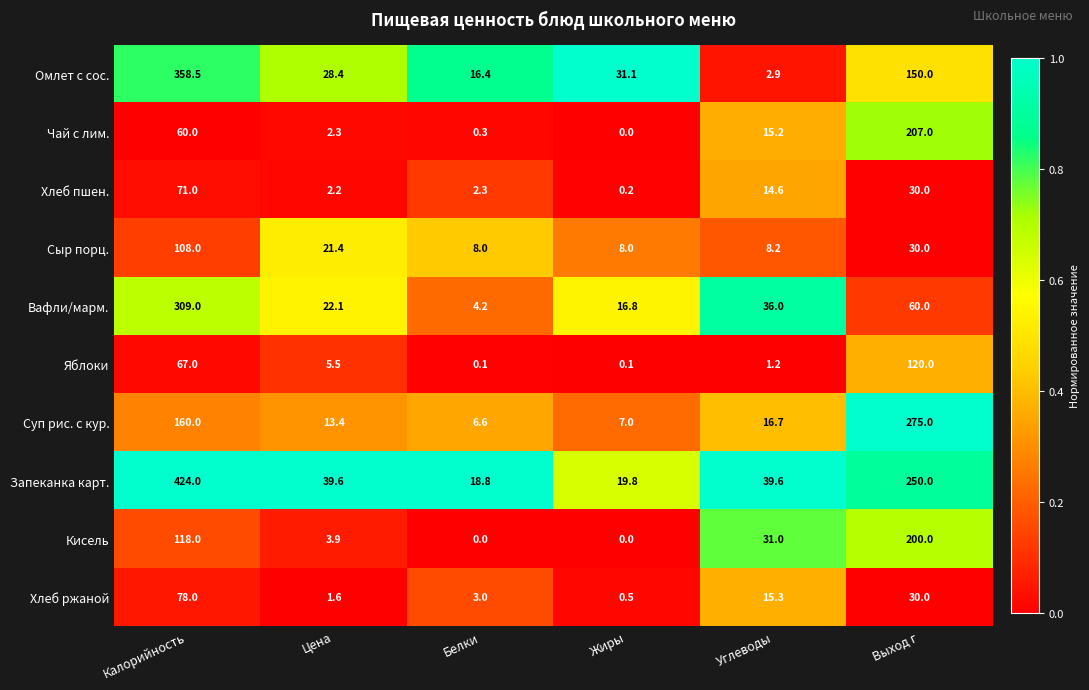

What is the difference between the maximum and minimum values in the Омлет с сос. series?

355.6